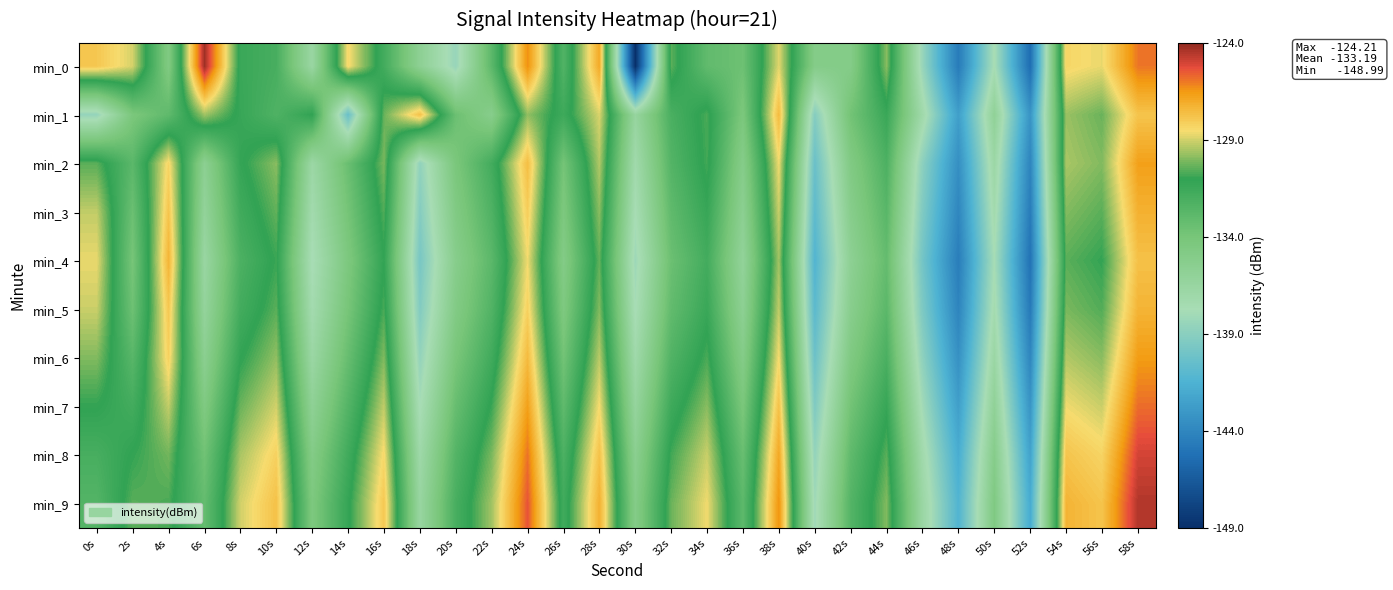

Which series has the largest total across all categories?

min_9